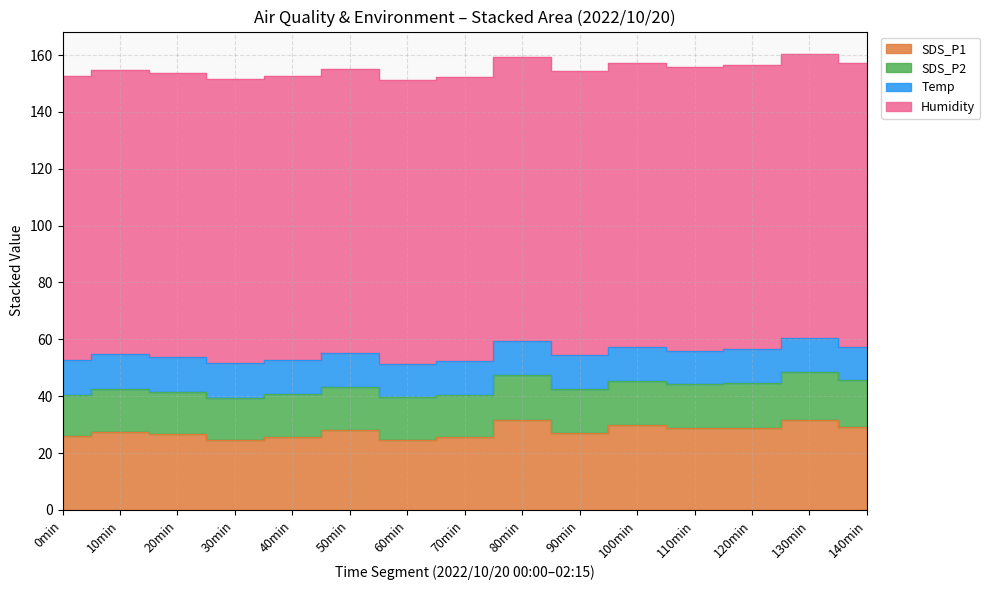

What are all the series names shown in the legend?

SDS_P1, SDS_P2, Temp, Humidity